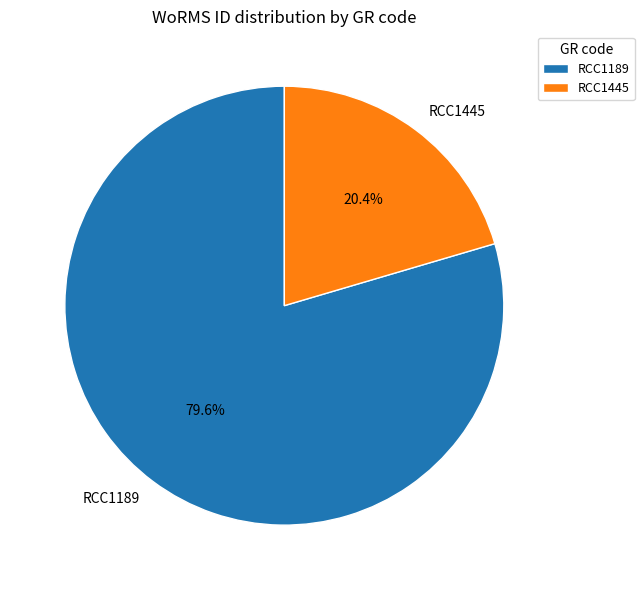

The RCC1445 slice represents 20% of the pie. True or false?

True